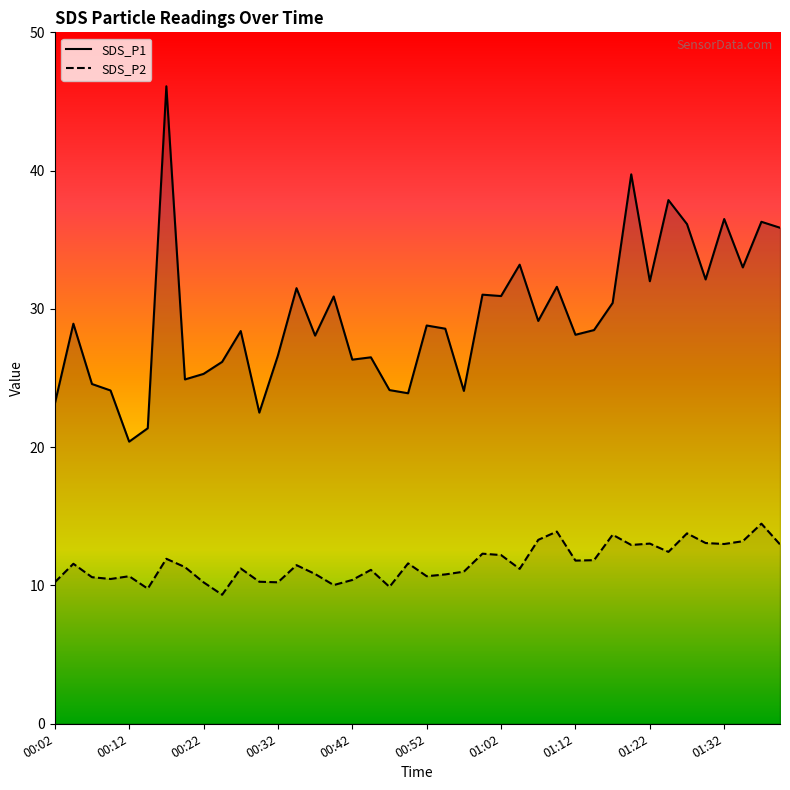

Reading left to right, list all the values displayed in this chart.

SDS_P1: 00:02=23.1	00:04=28.9	00:07=24.6	00:09=24.1	00:12=20.4	00:14=21.4	00:17=46.1	00:20=24.9	00:22=25.3	00:24=26.2	00:27=28.4	00:30=22.5	00:32=26.6	00:35=31.5	00:37=28.1	00:40=30.9	00:42=26.3	00:45=26.5	00:47=24.1	00:50=23.9	00:52=28.8	00:55=28.6	00:57=24.1	01:00=31.0	01:02=30.9	01:05=33.2	01:07=29.1	01:10=31.6	01:12=28.1	01:15=28.5	01:17=30.4	01:20=39.7	01:22=32.0	01:25=37.9	01:27=36.1	01:30=32.1	01:32=36.5	01:35=33.0	01:37=36.3	01:40=35.9
SDS_P2: 00:02=10.2	00:04=11.6	00:07=10.6	00:09=10.5	00:12=10.7	00:14=9.8	00:17=11.9	00:20=11.3	00:22=10.2	00:24=9.3	00:27=11.2	00:30=10.3	00:32=10.2	00:35=11.5	00:37=10.8	00:40=10.0	00:42=10.4	00:45=11.1	00:47=9.9	00:50=11.6	00:52=10.7	00:55=10.8	00:57=11.0	01:00=12.3	01:02=12.2	01:05=11.2	01:07=13.3	01:10=13.9	01:12=11.8	01:15=11.8	01:17=13.7	01:20=12.9	01:22=13.0	01:25=12.4	01:27=13.8	01:30=13.1	01:32=13.0	01:35=13.2	01:37=14.5	01:40=13.0